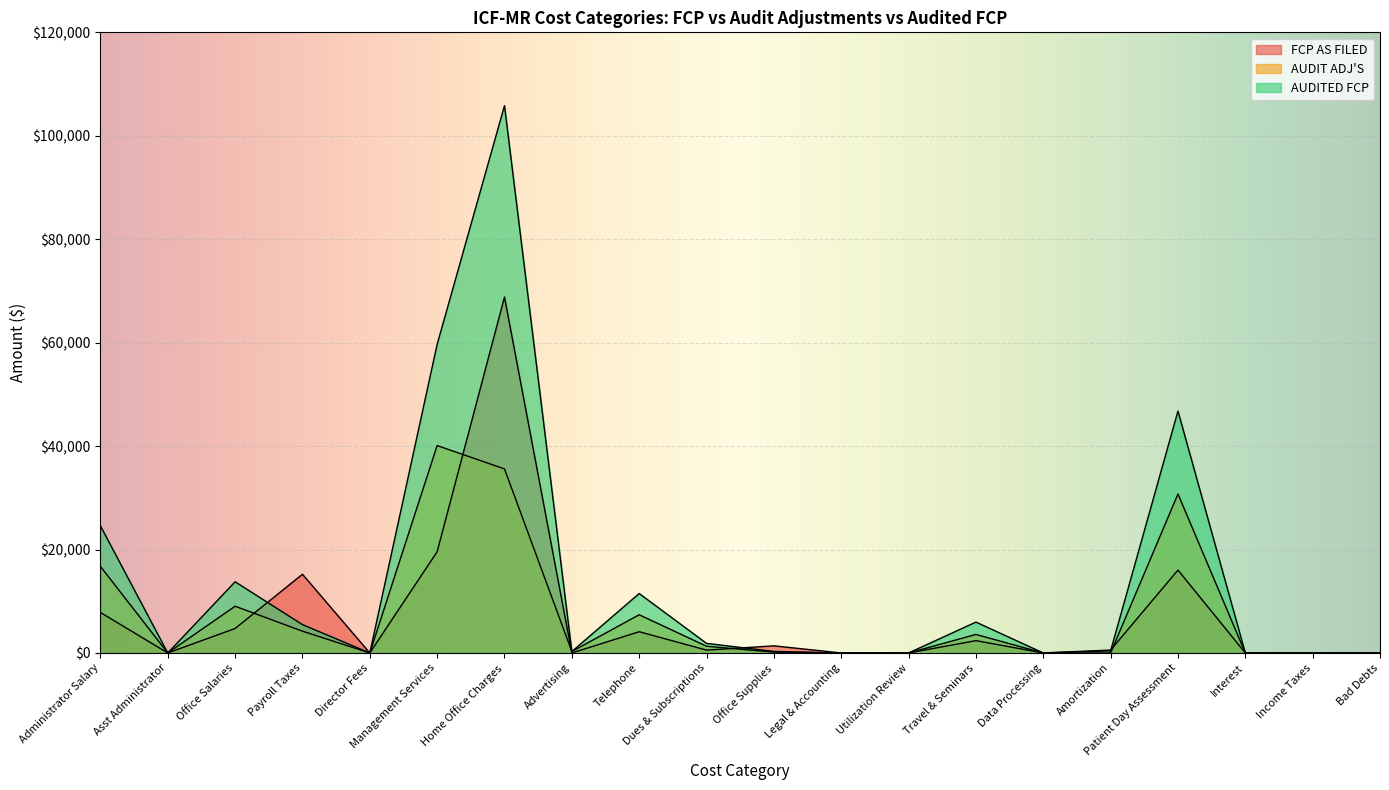

Rank the categories by FCP AS FILED value from lowest to highest.

Asst Administrator, Director Fees, Advertising, Legal & Accounting, Utilization Review, Data Processing, Interest, Income Taxes, Bad Debts, Dues & Subscriptions, Amortization, Office Supplies, Travel & Seminars, Telephone, Office Salaries, Administrator Salary, Payroll Taxes, Patient Day Assessment, Management Services, Home Office Charges